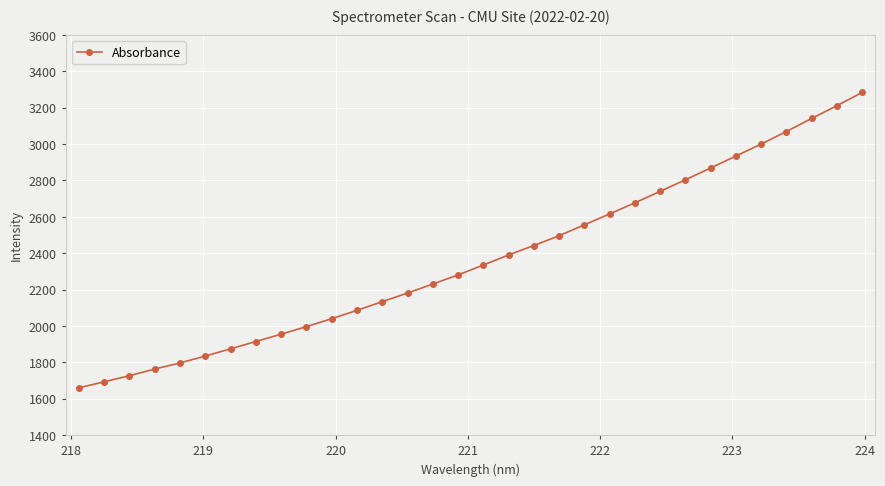

What is the difference between the maximum and minimum values?

1623.7